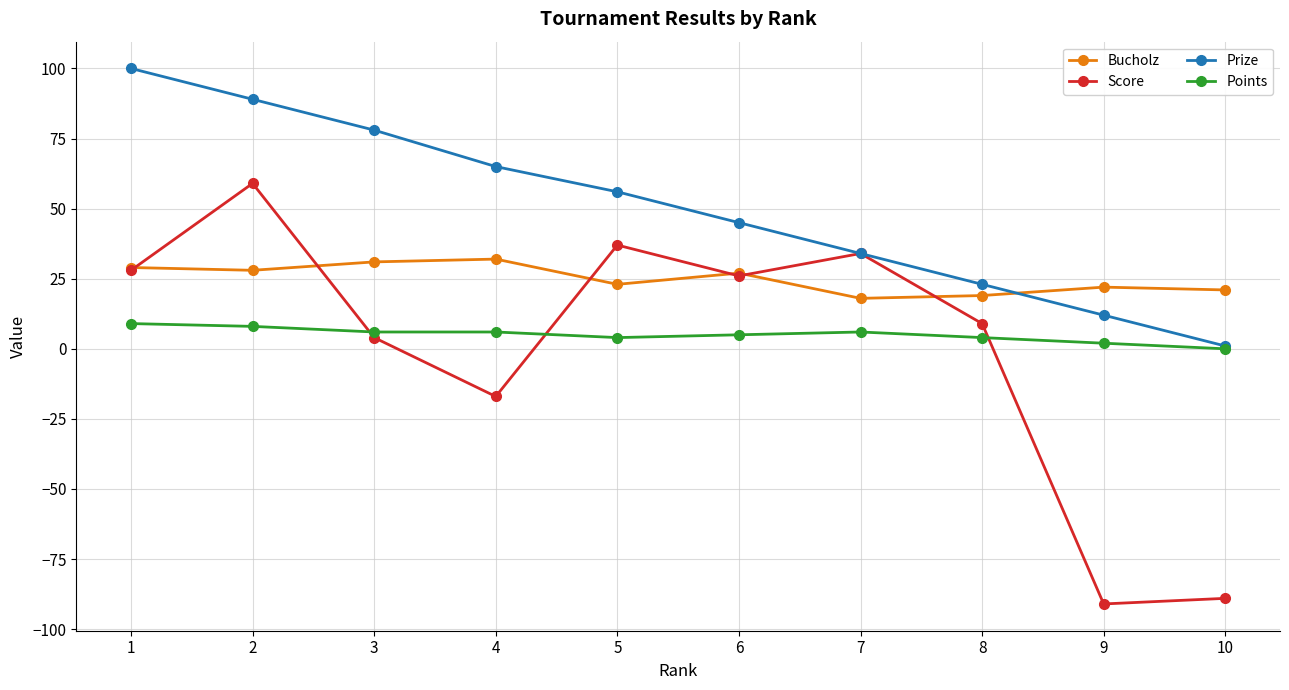

Is the value of Points at 7 greater than the value of Bucholz at 10?

No